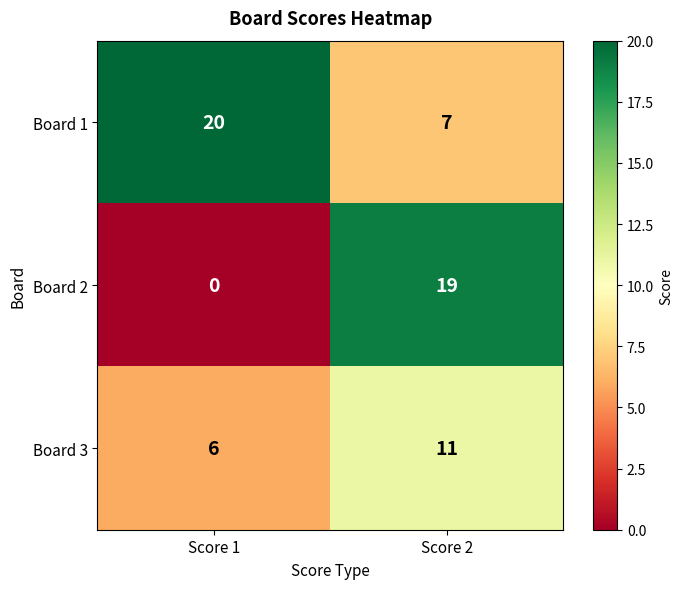

Reading right to left, extract all data points from this chart.

Board 1: 7	20
Board 2: 19	0
Board 3: 11	6